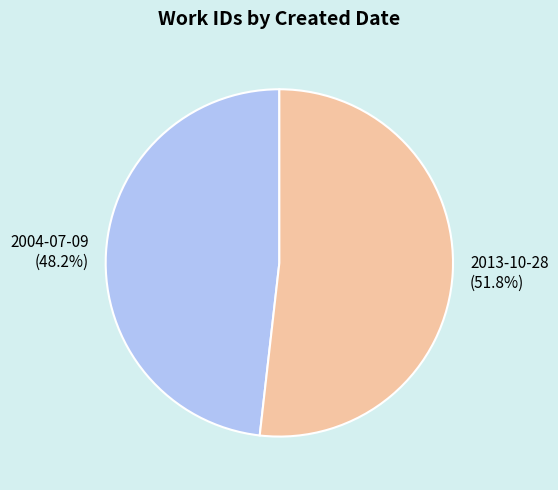

Is there a majority slice in this chart?

Yes